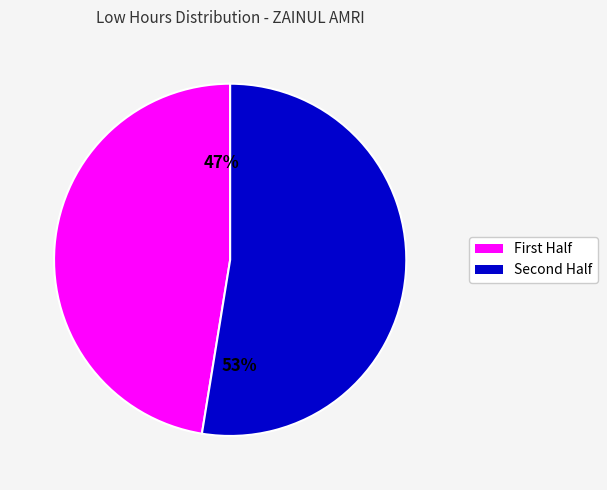

How many slices are in this pie chart?

2